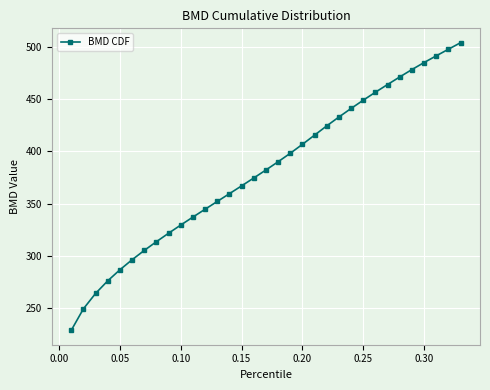

How many values exceed 382?

17